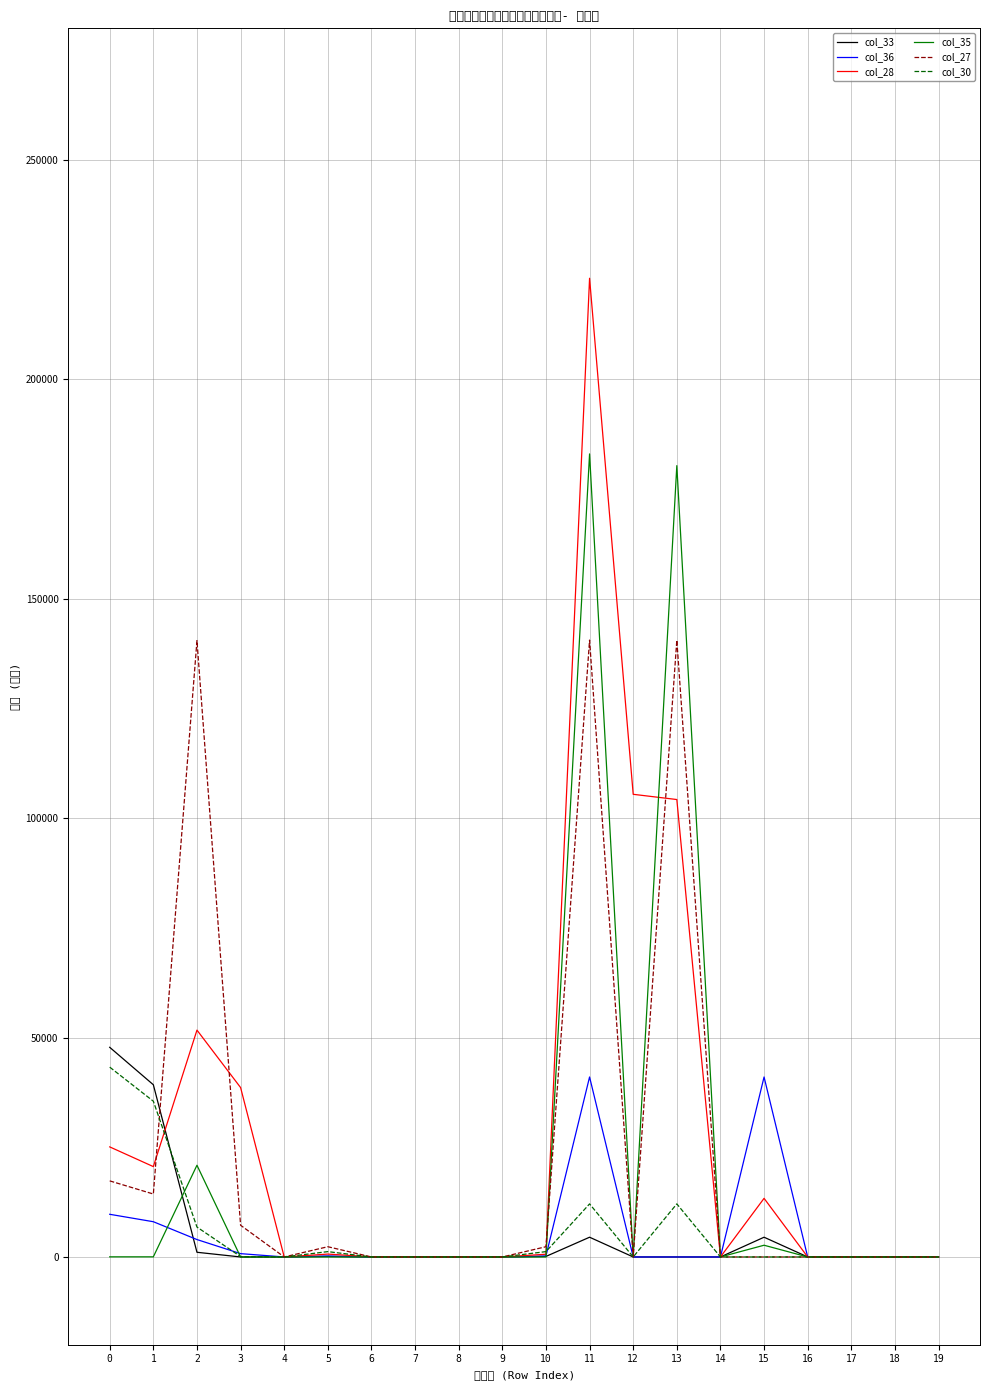

What is the value of the col_35 point at the 16th from the left?

2674